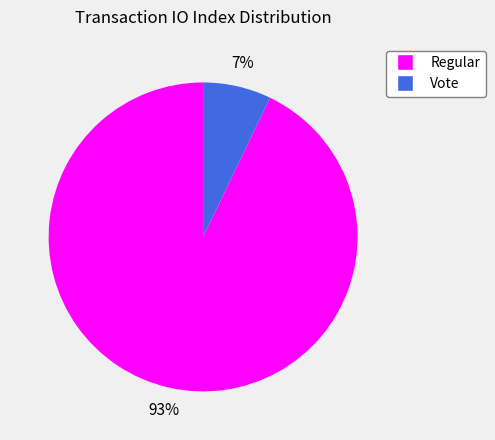

How many segments does this pie chart have?

2